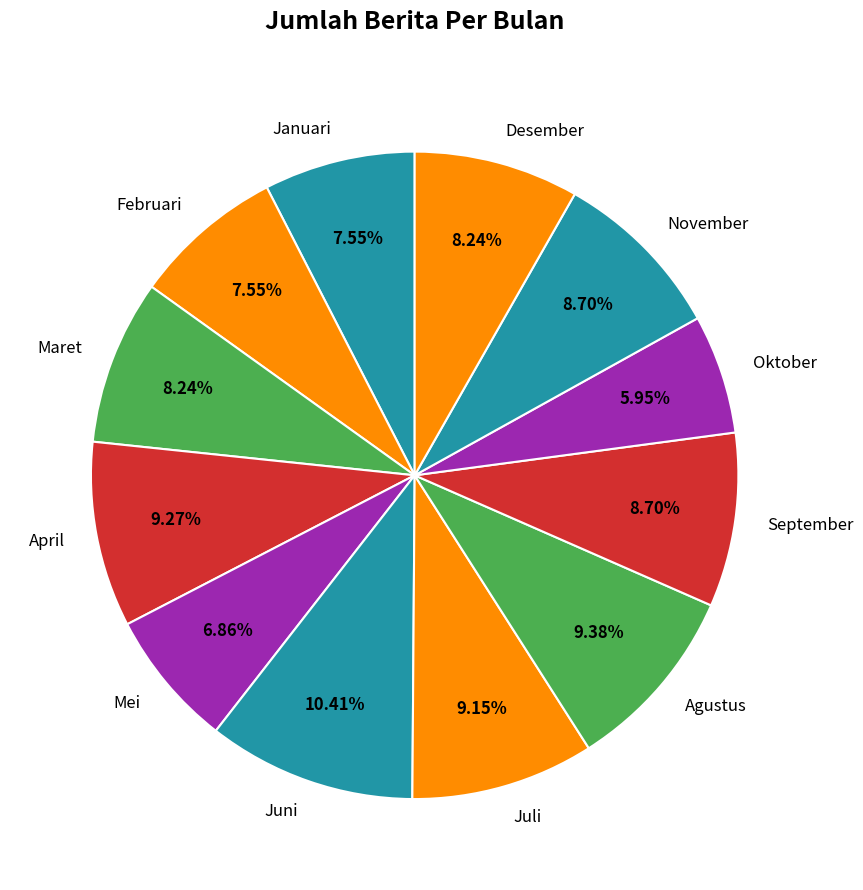

Which slice is the smallest?

Oktober